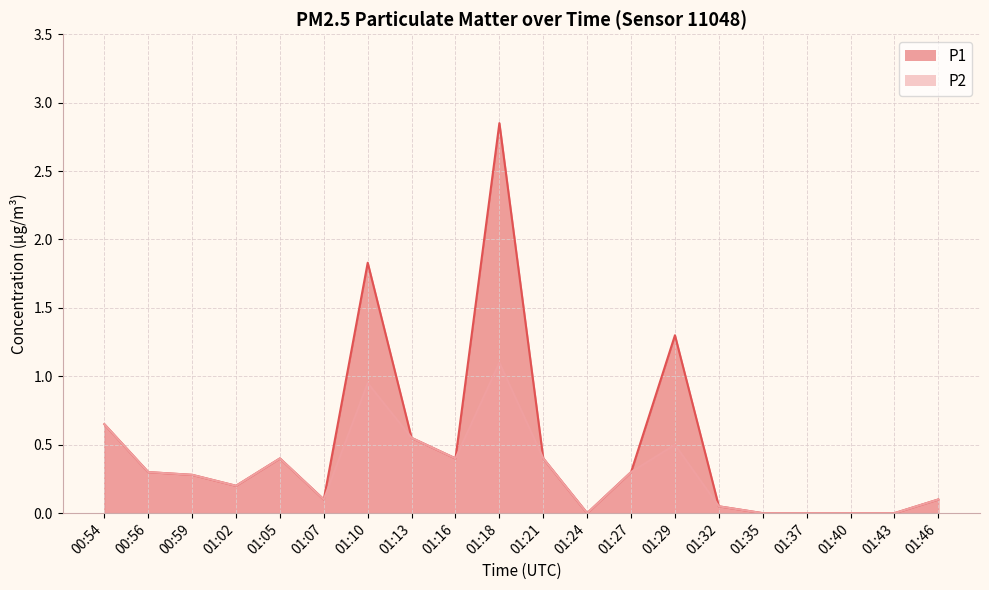

How many interior local valleys does the P2 series have?

4